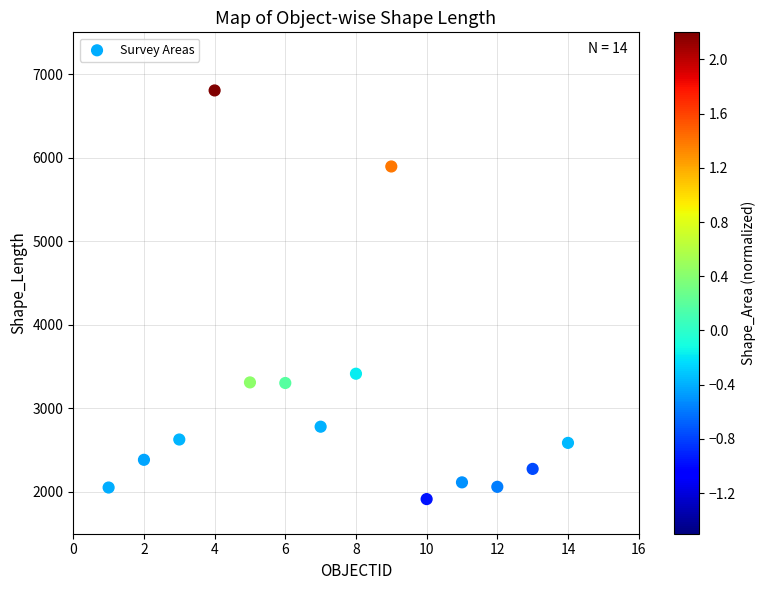

What Y value in the scatter plot is closest to 4359?

3414.7